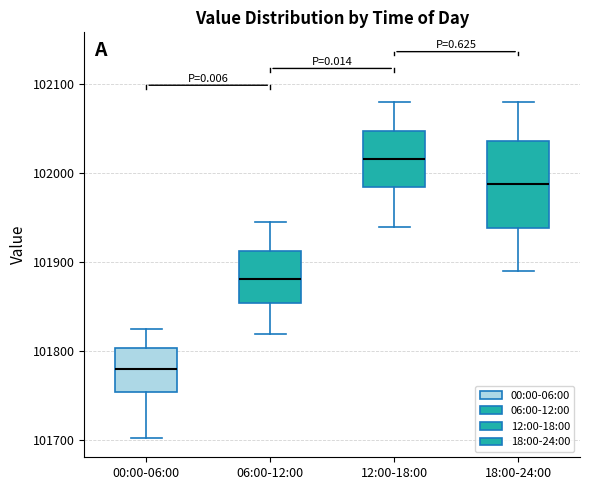

Where does the lower whisker of the box for 06:00-12:00 end on the y-axis? The values are not printed on the chart, so give them approximately, as read against the axis.

101820